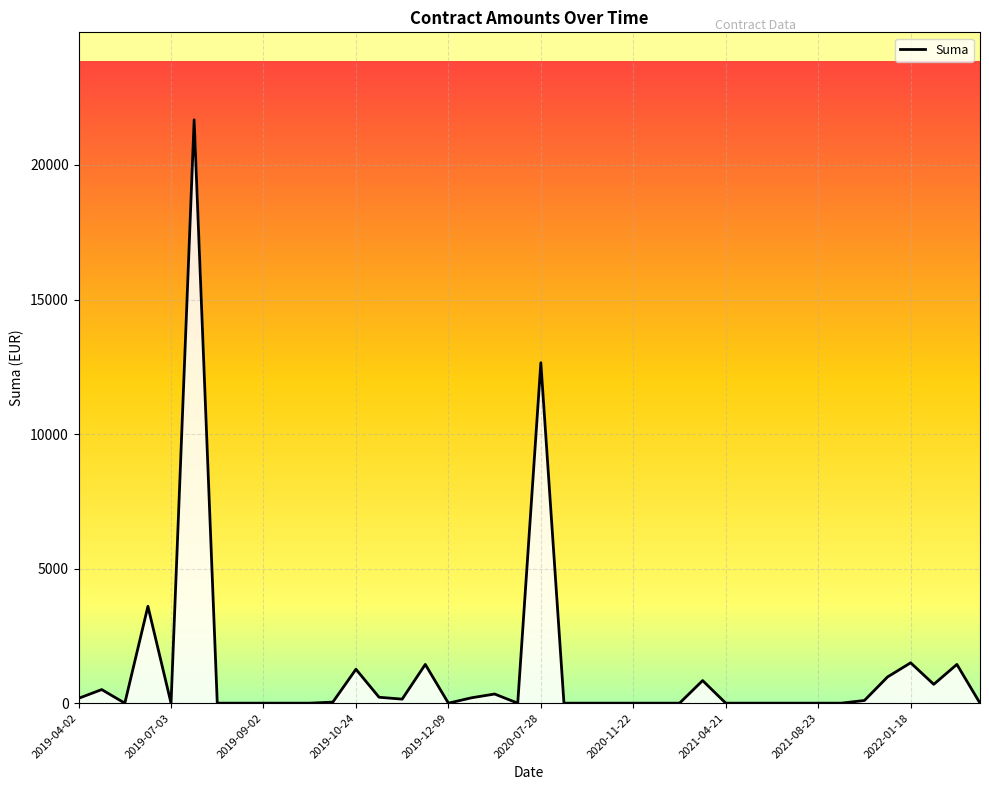

What is the greatest value displayed?

21678